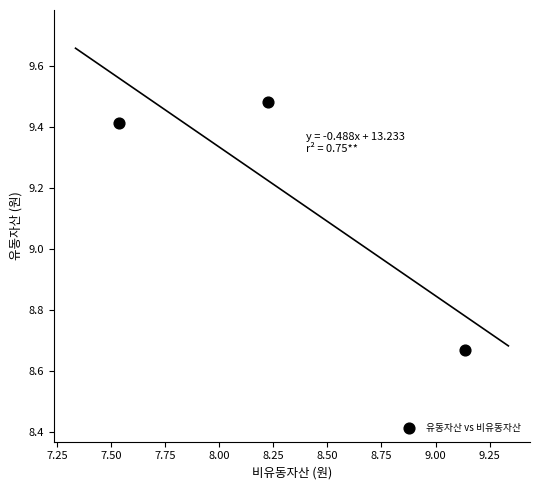

What is the range of X values (max minus min)?

1.6